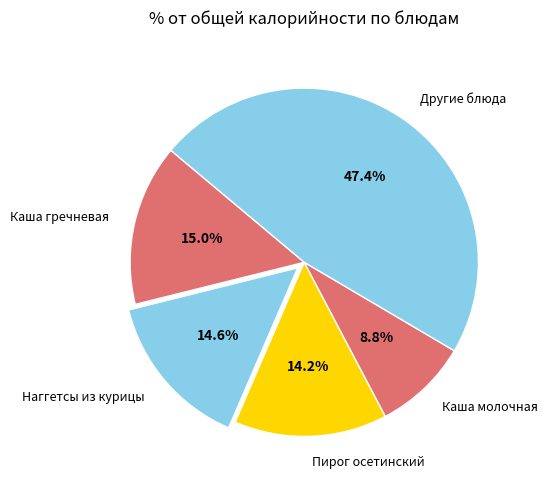

Count the number of slices in the pie.

5